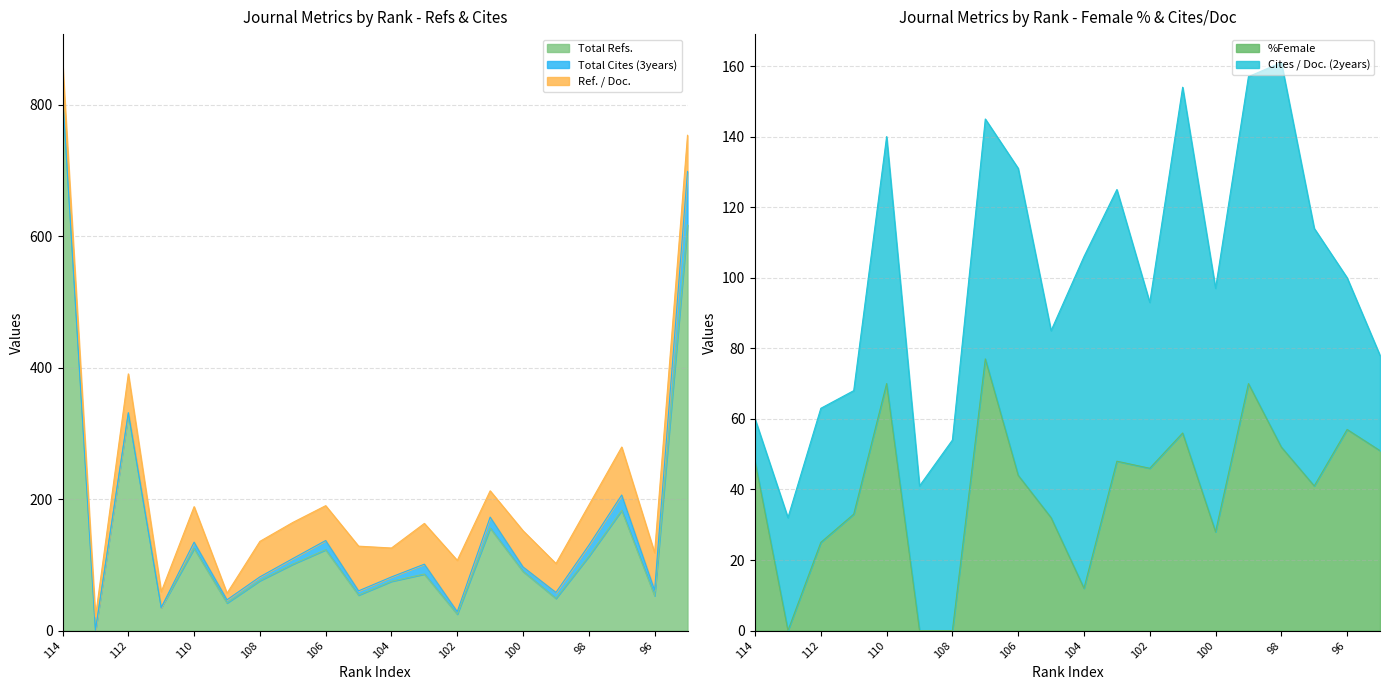

Is the value of Total Cites (3years) at 106 greater than the value of Ref. / Doc. at 109?

Yes